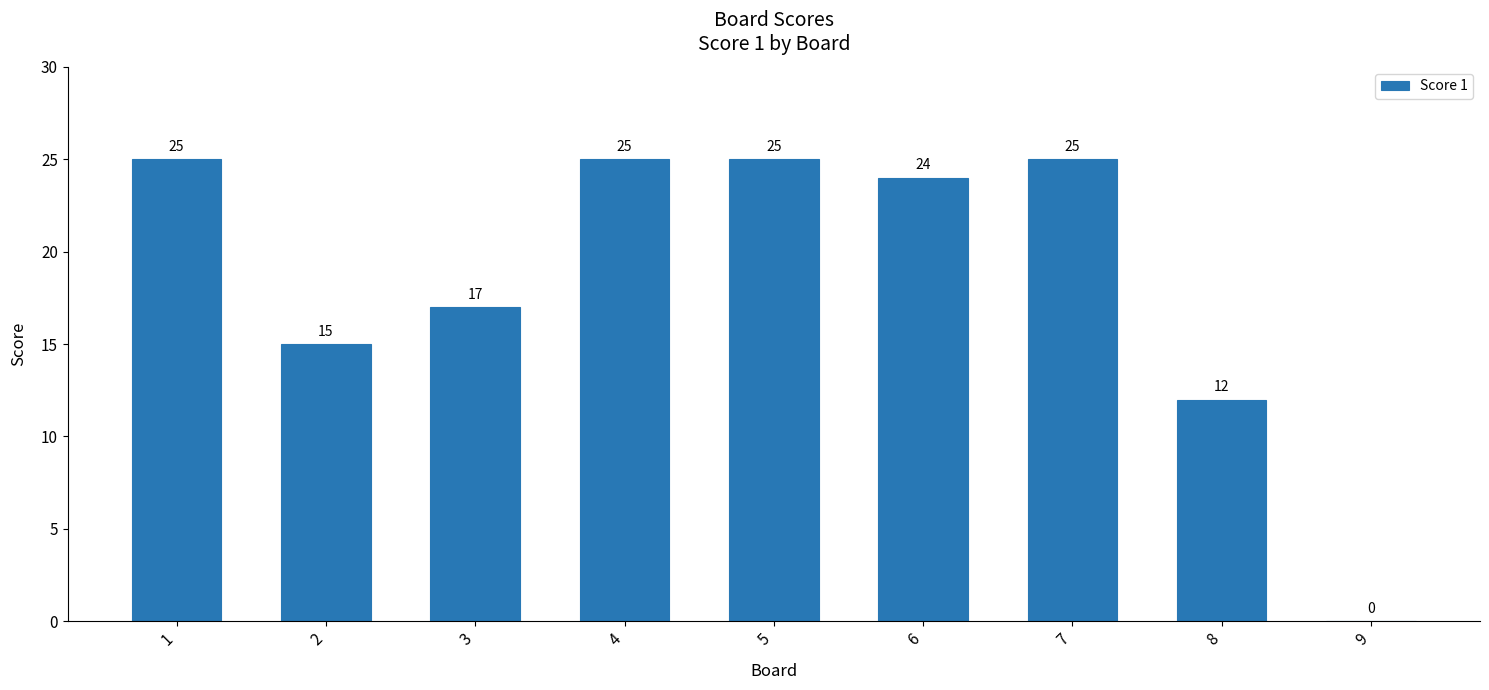

True or false: the data shows 15 at 1.

False